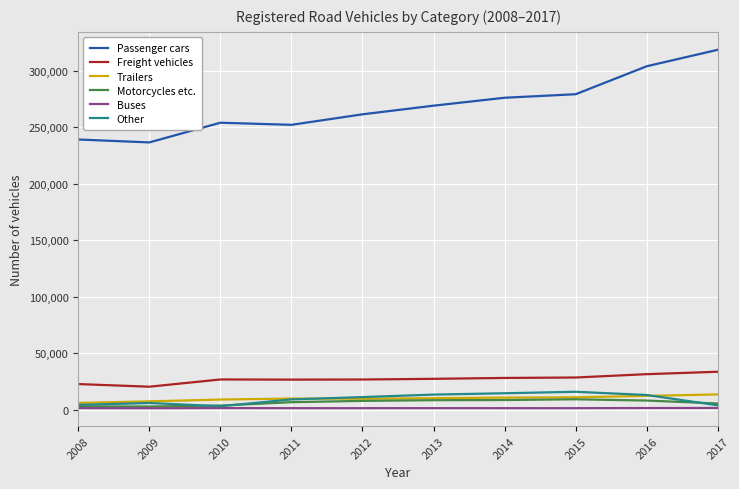

Count the number of categories in the chart.

10